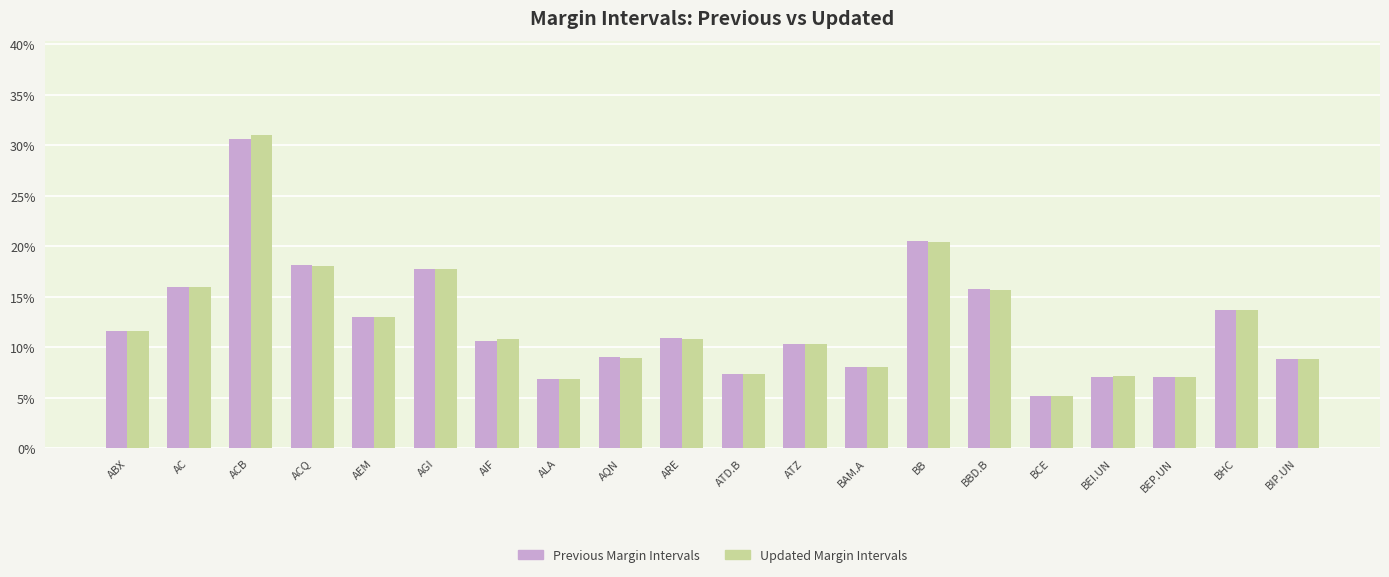

Where is Previous Margin Intervals nearest to the value 0?

BCE